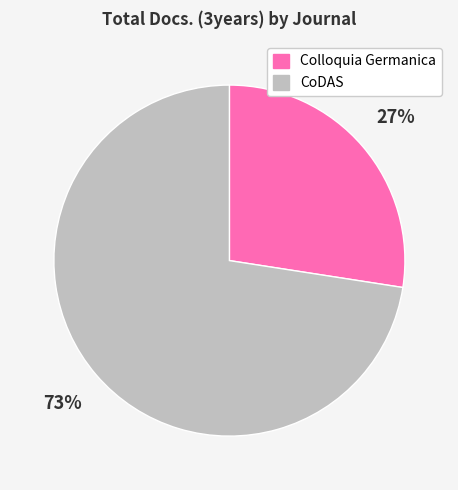

What is the smallest slice in the pie chart?

Colloquia Germanica